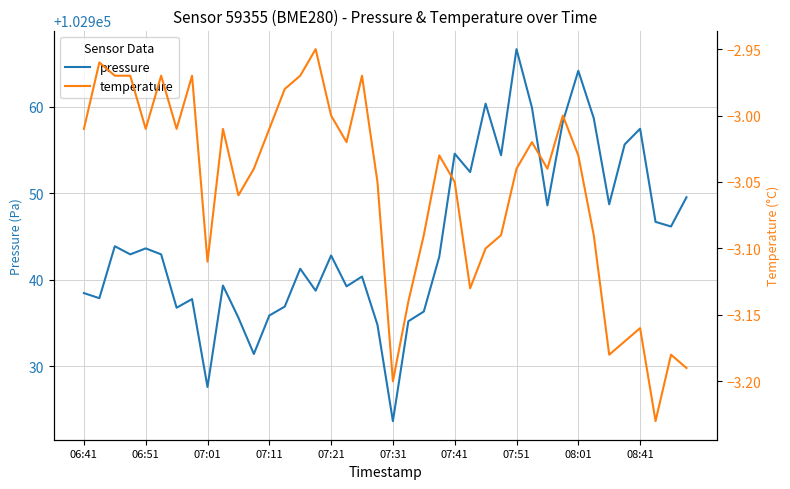

At 30, list the series in order from largest to smallest.

pressure, temperature